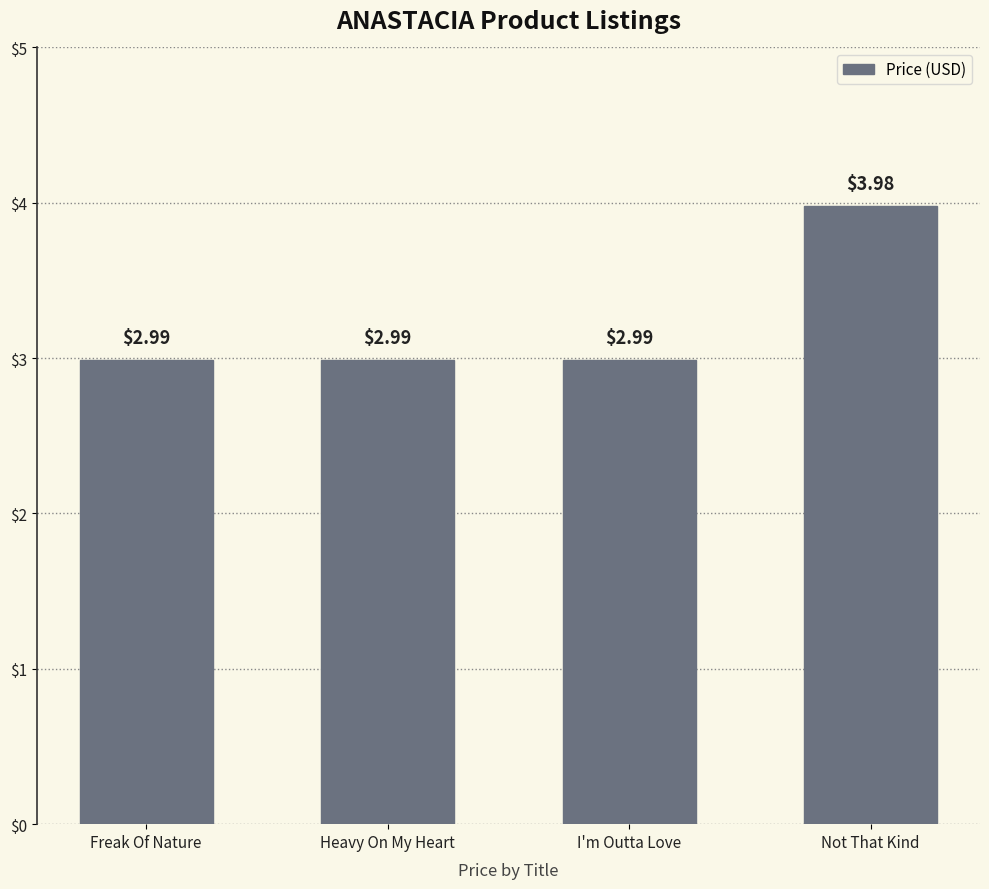

What value does the data have at Heavy On My Heart?

3.0